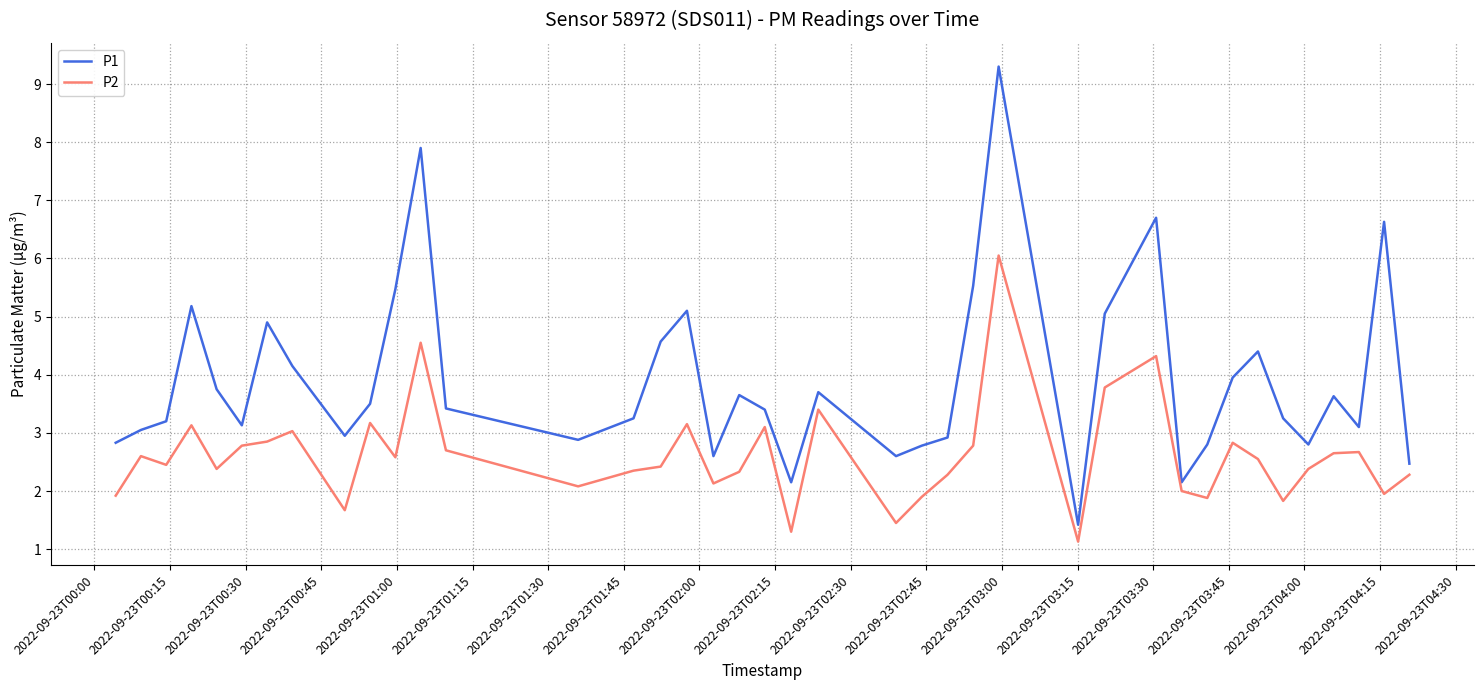

What is the minimum value shown in the chart?

1.1